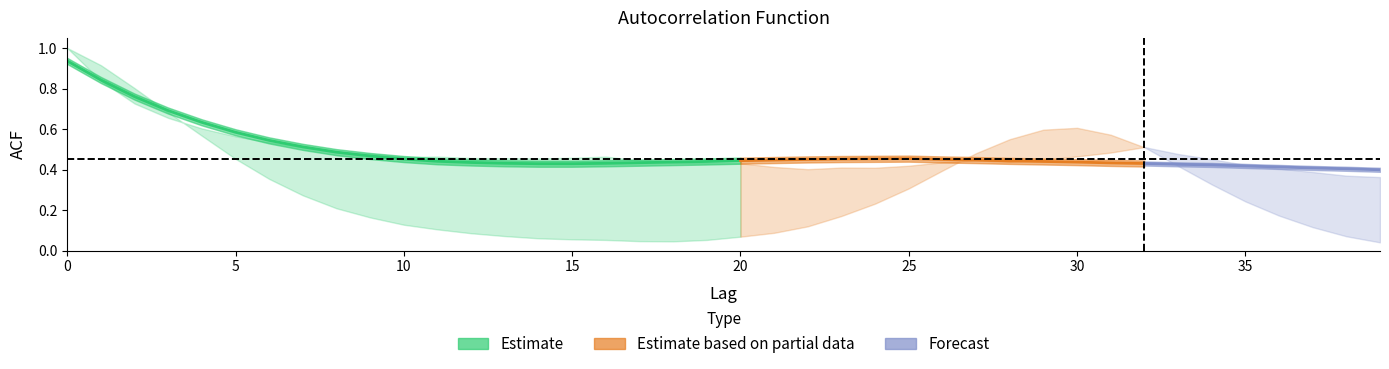

The value of acf_shown_smooth at 25 is 0.5. True or false?

True